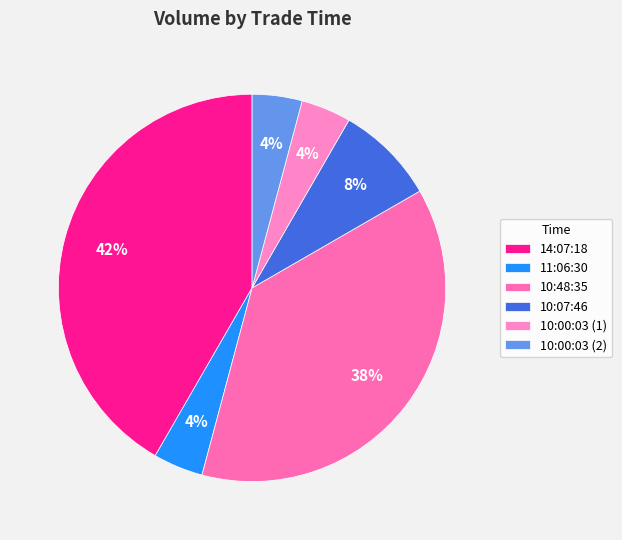

To the nearest percent, what is the average slice percentage?

17%